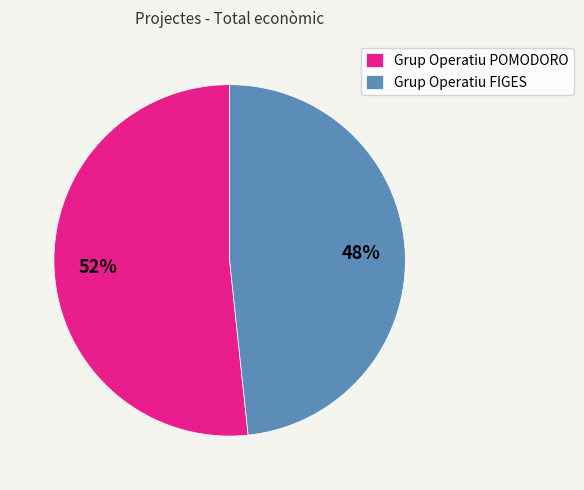

Which slice is the largest?

Grup Operatiu POMODORO